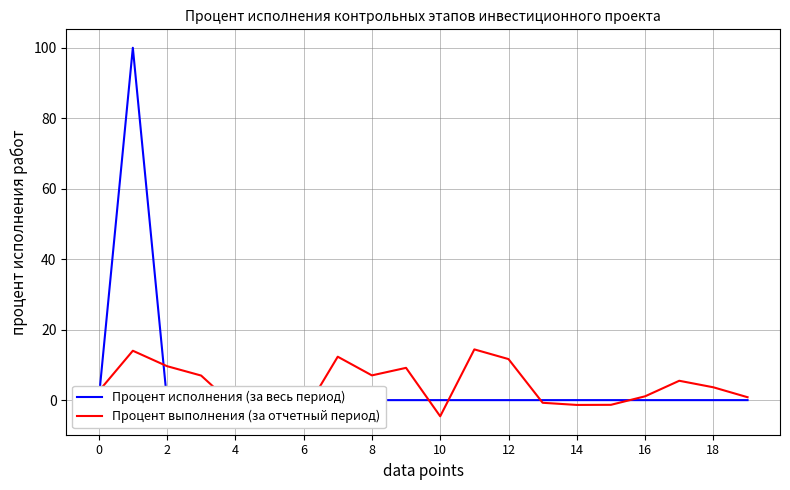

Rank the series by their maximum value, from lowest to highest.

Процент выполнения (за отчетный период), Процент исполнения (за весь период)